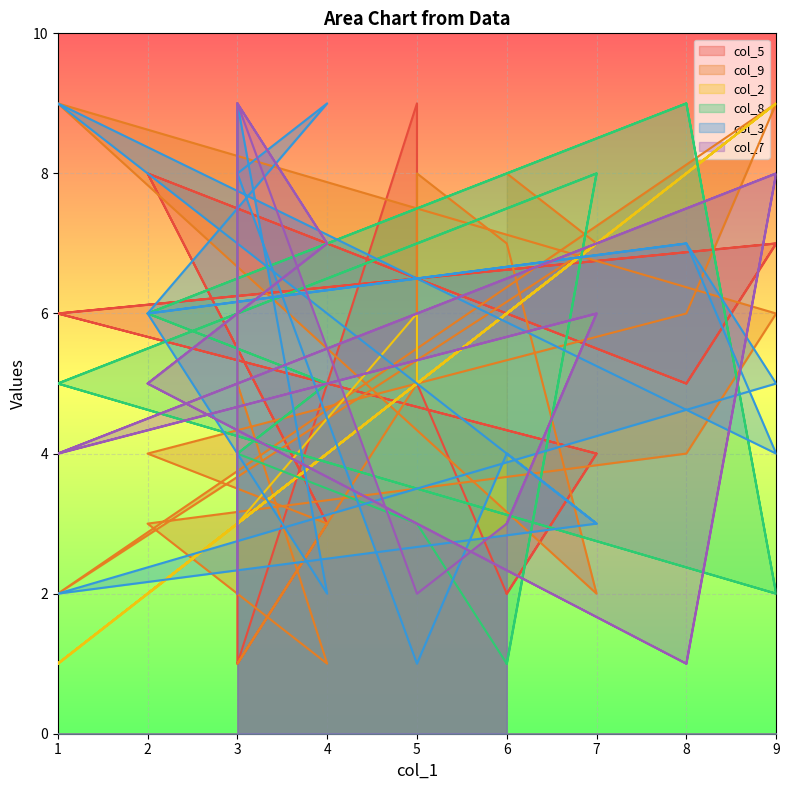

Reading left to right, transcribe all the data shown in this chart.

col_5: 9	1	3	8	5	7	6	4	2	5	9	1	3	8	5	7	6	4	2
col_9: 8	5	1	3	4	6	9	2	7	8	5	1	3	4	6	9	2	7	8
col_2: 6	3	4	2	8	9	1	7	6	5	6	3	4	2	8	9	1	7	6
col_8: 3	4	5	6	9	2	5	8	1	3	3	4	5	6	9	2	5	8	1
col_3: 2	9	2	6	7	4	9	3	4	1	1	8	9	6	7	5	2	3	4
col_7: 2	9	7	5	1	8	4	6	3	2	2	9	7	5	1	8	4	6	3